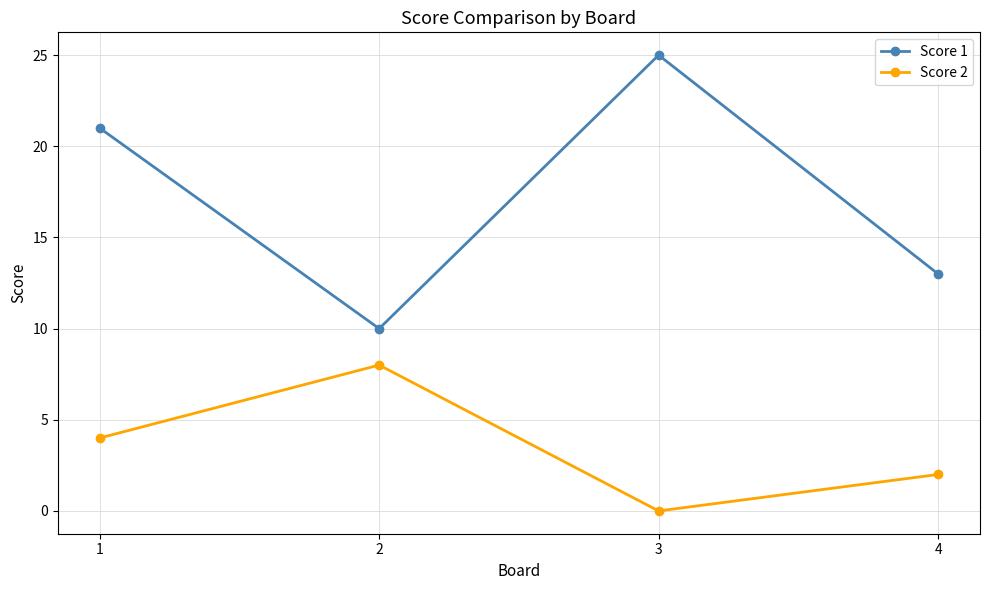

Count the number of categories in the chart.

4